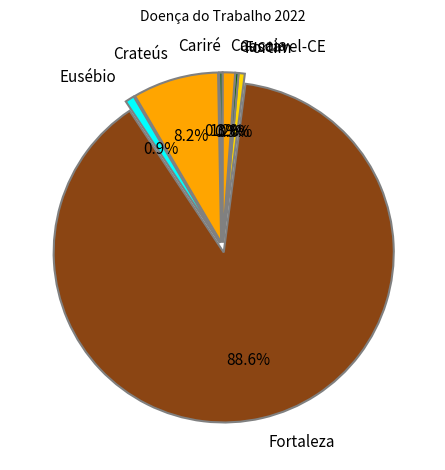

Which slice is the largest?

Fortaleza